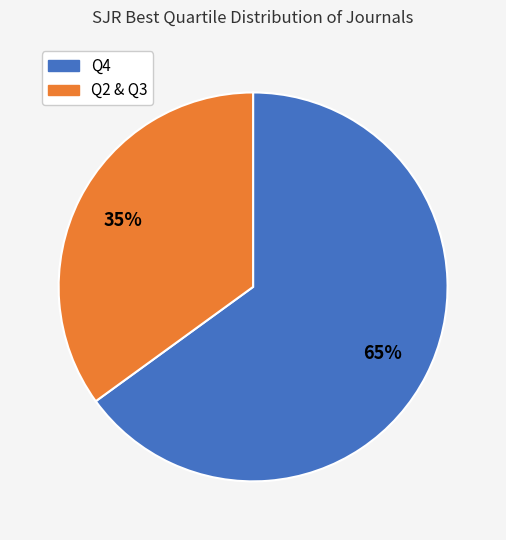

To the nearest percent, what is the difference between the largest and smallest slice percentages?

30%